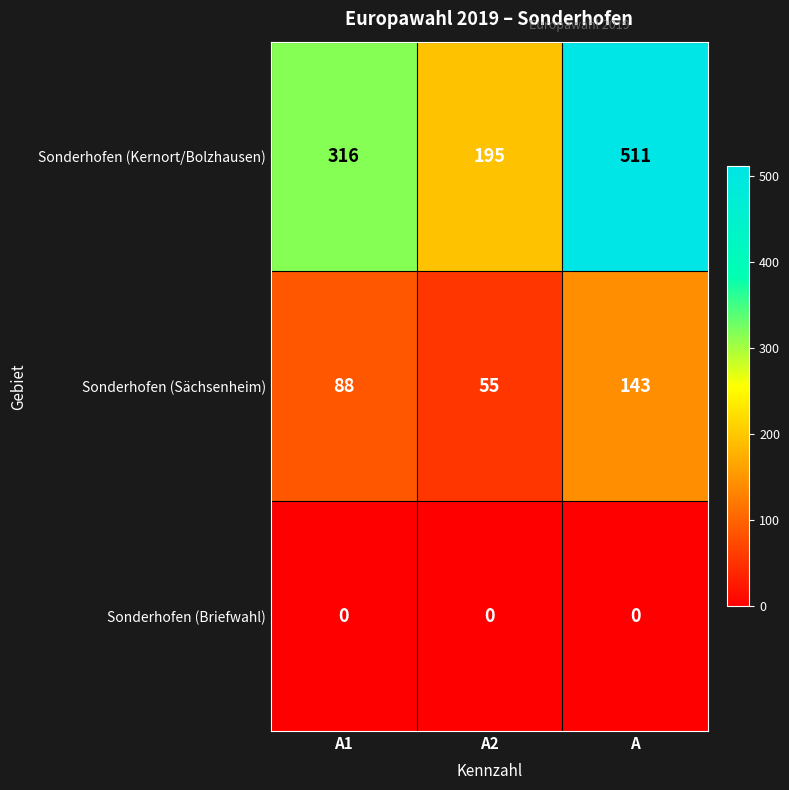

Which series changed the most between A2 and A?

Sonderhofen (Kernort/Bolzhausen)